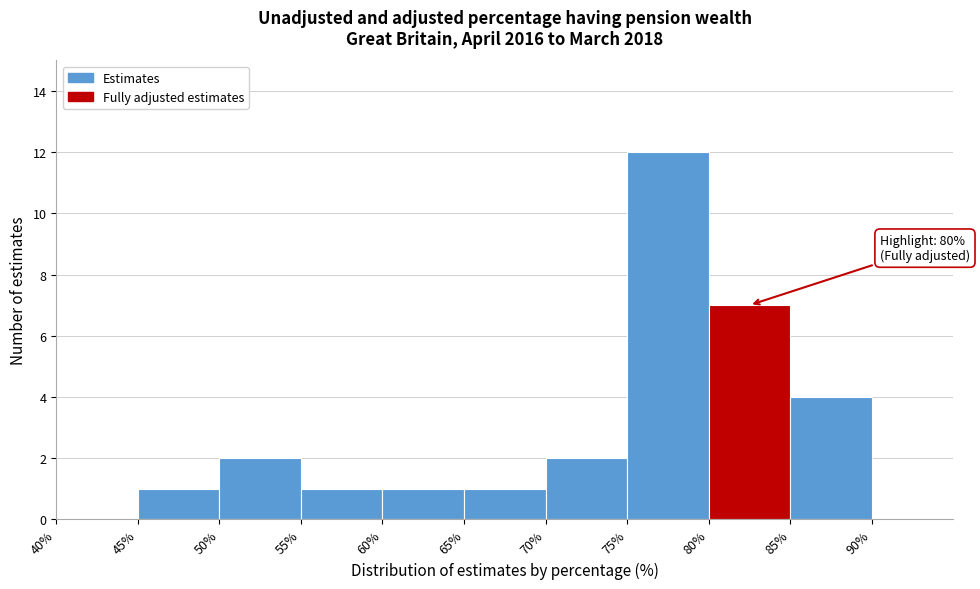

Which range on the x-axis has the tallest bar?

75 to 80